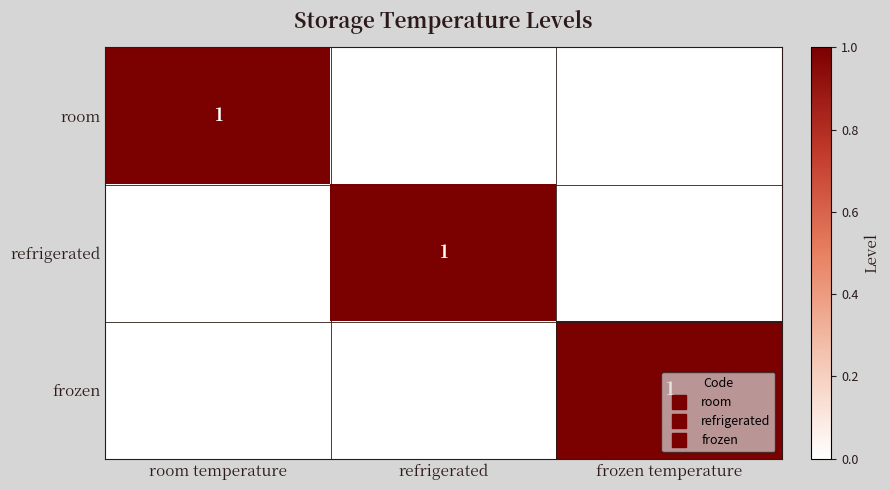

Read the refrigerated value at refrigerated.

1